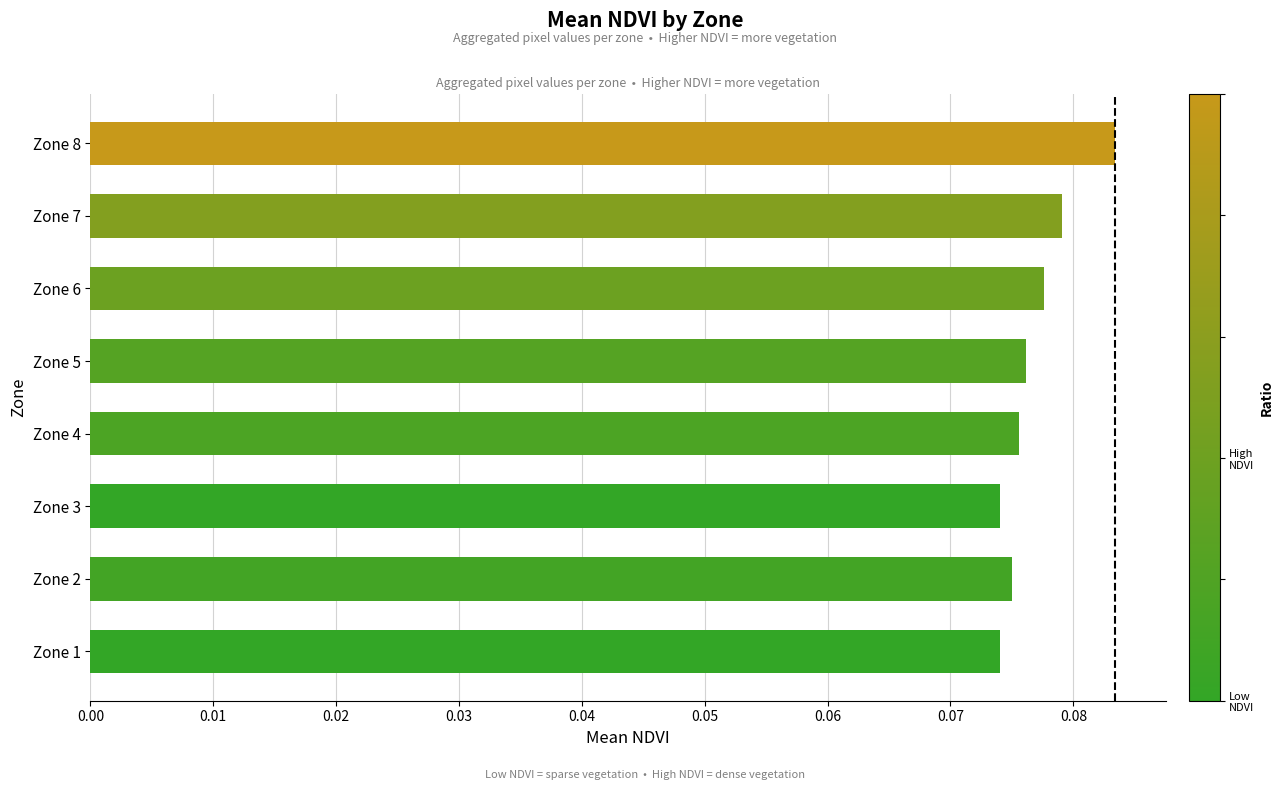

The value at Zone 2 is 0.0. True or false?

False